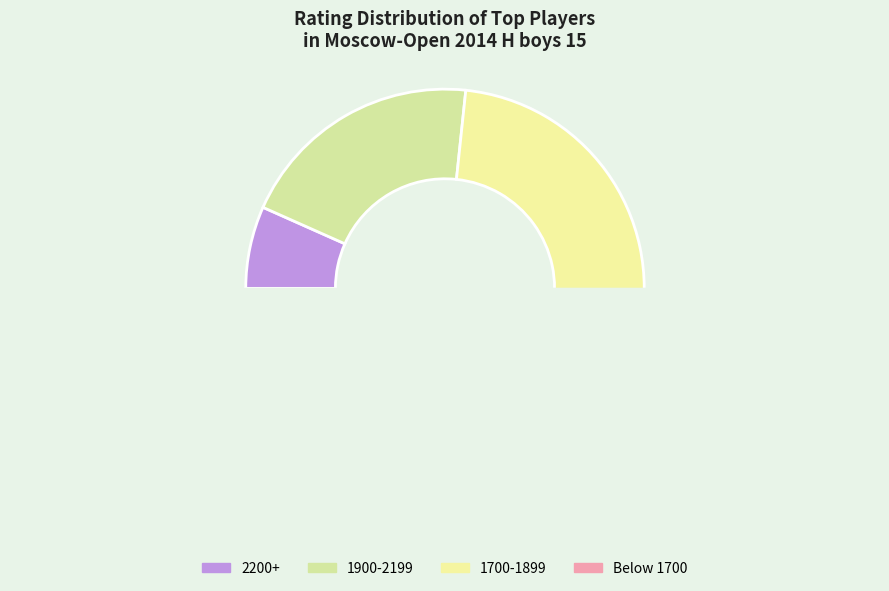

The Atabayev Saparmyrat slice represents 1% of the pie. True or false?

False